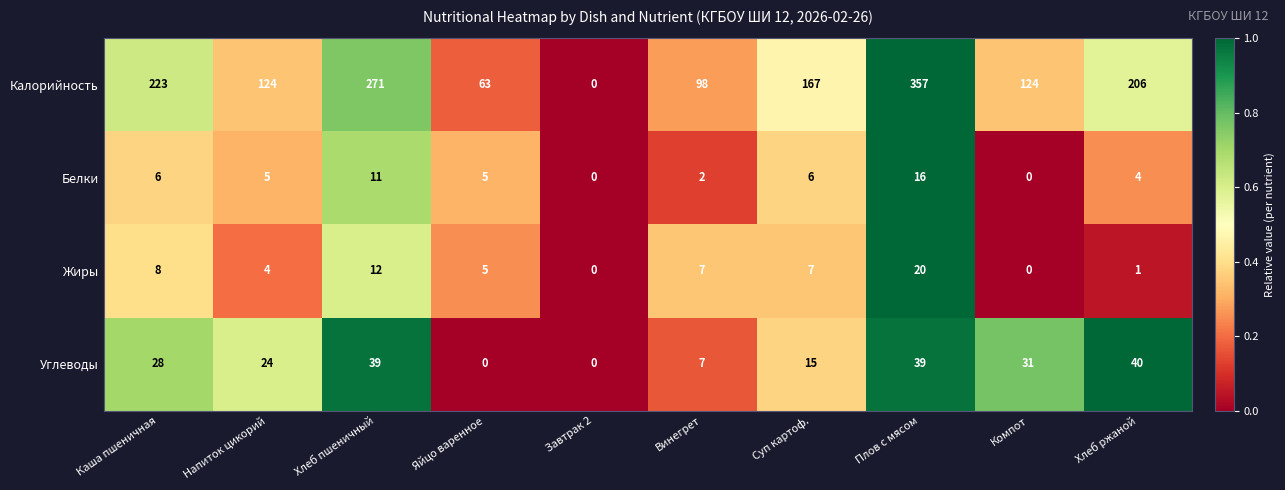

What is the approximate value of Углеводы at Плов с мясом, to the nearest 5?

40